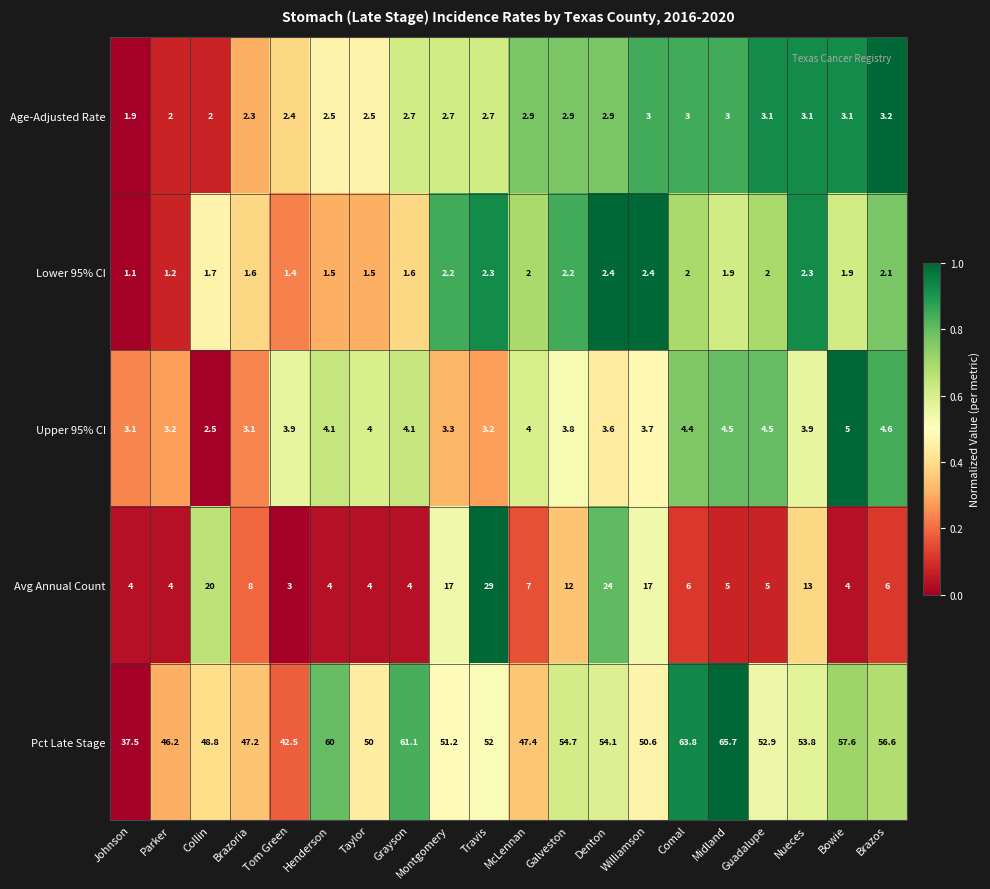

Which series has the widest spread of values?

Pct Late Stage